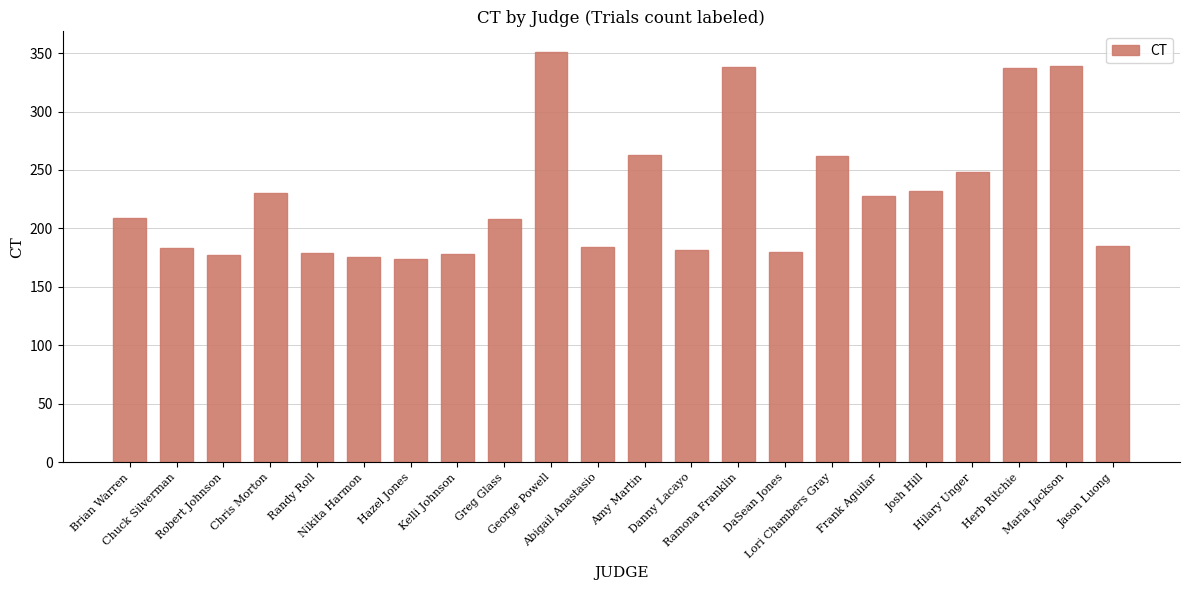

What is the label of the 8th bar from the left?

Kelli Johnson